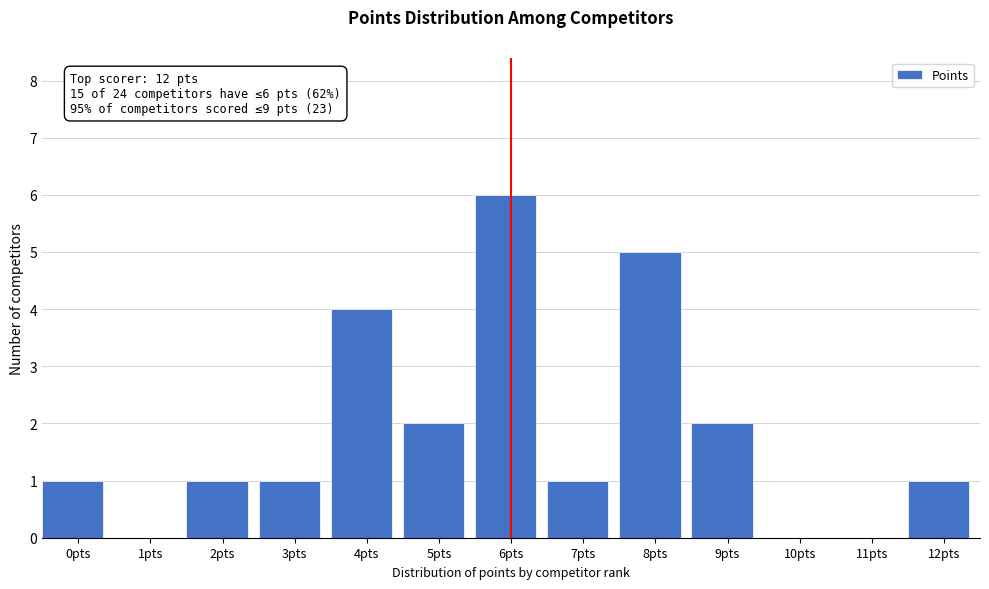

Reading left to right, transcribe all the data shown in this chart.

0pts=1	1pts=0	2pts=1	3pts=1	4pts=4	5pts=2	6pts=6	7pts=1	8pts=5	9pts=2	10pts=0	11pts=0	12pts=1